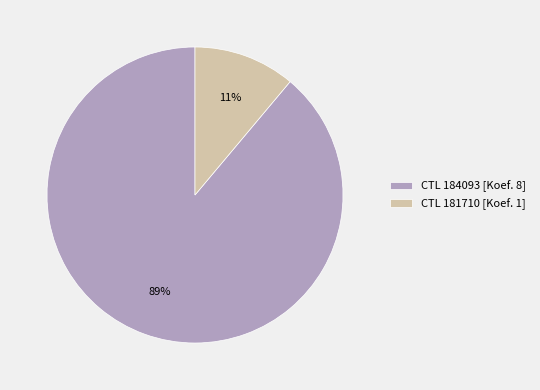

Which category has the biggest portion of the pie?

CTL 184093 [Koef. 8]